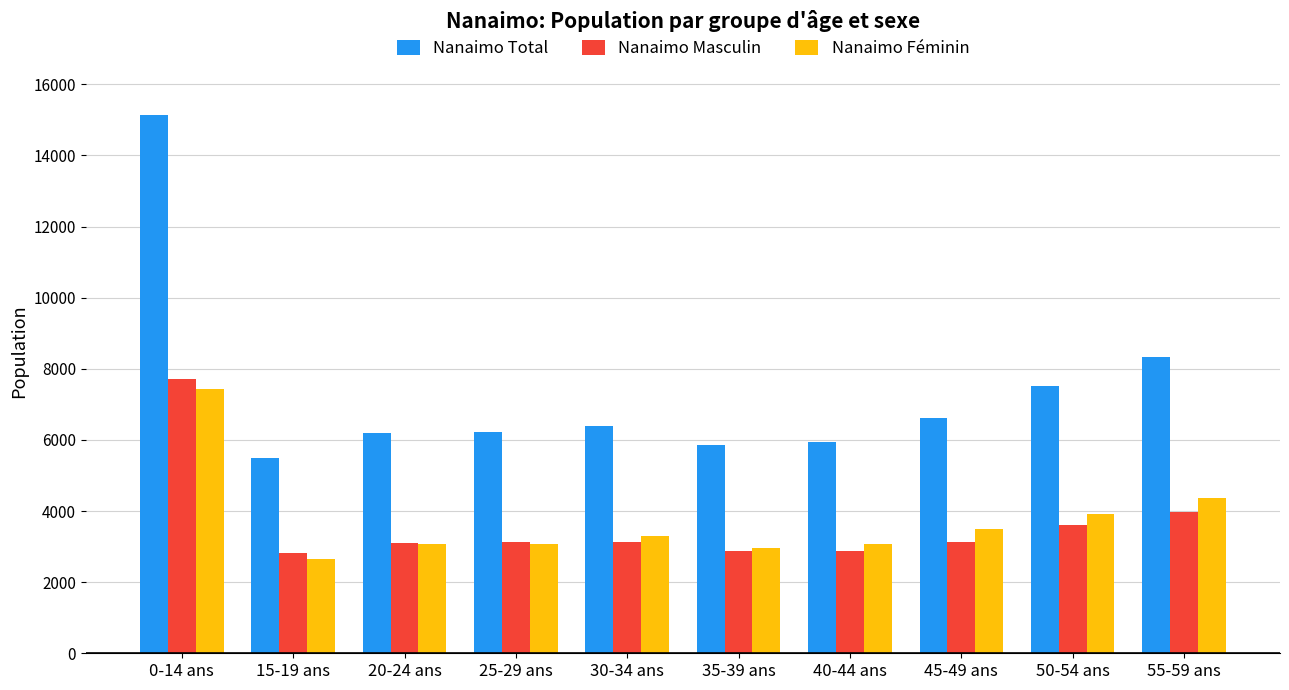

Where does the Nanaimo Masculin series first go above 3125?

0-14 ans